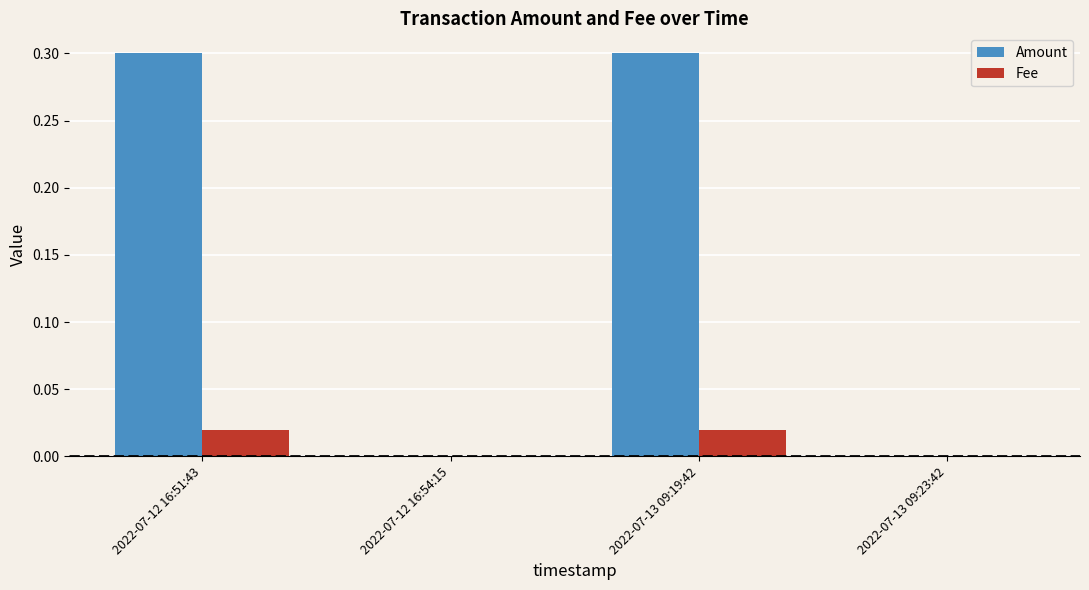

True or false: Fee has a value of 0.0 at 2022-07-13 09:19:42.

True